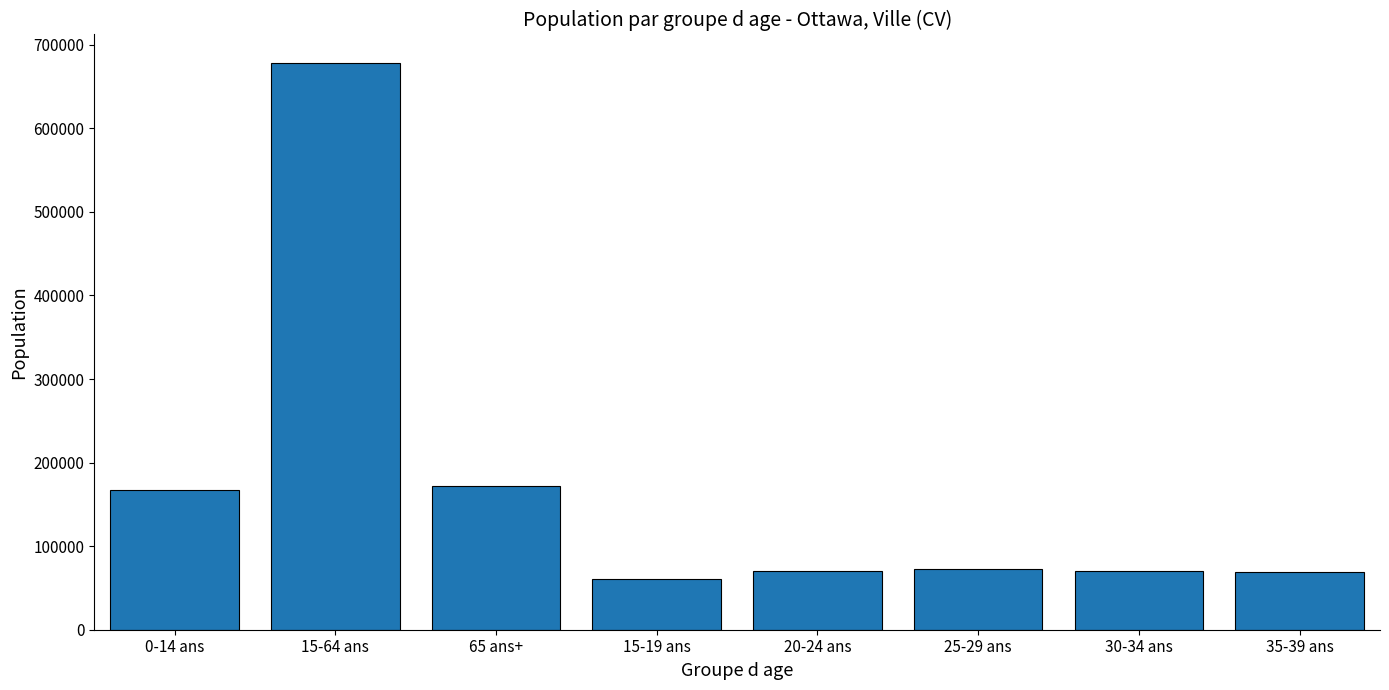

Count the number of categories in the chart.

8